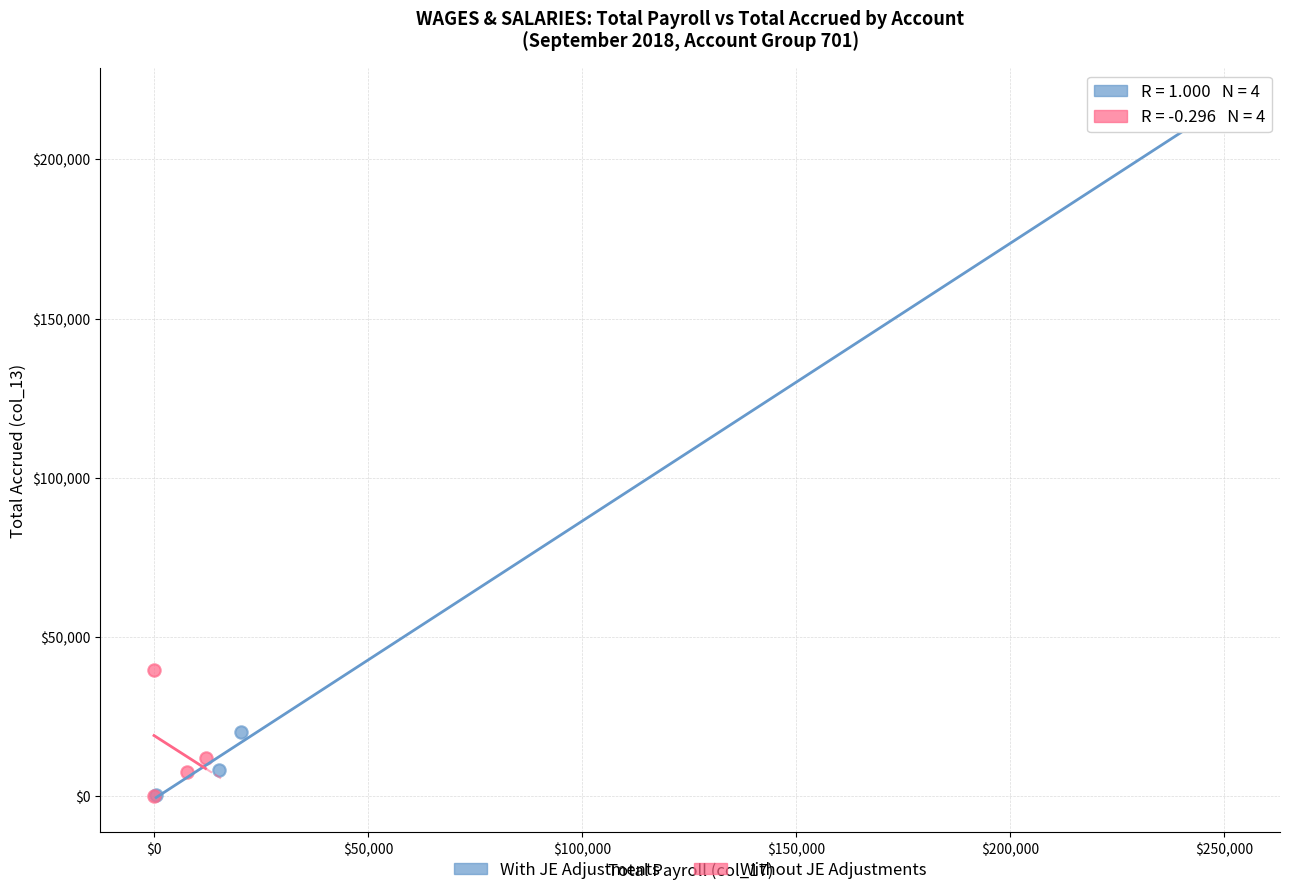

Which series has the widest spread of Y values?

With JE Adjustments